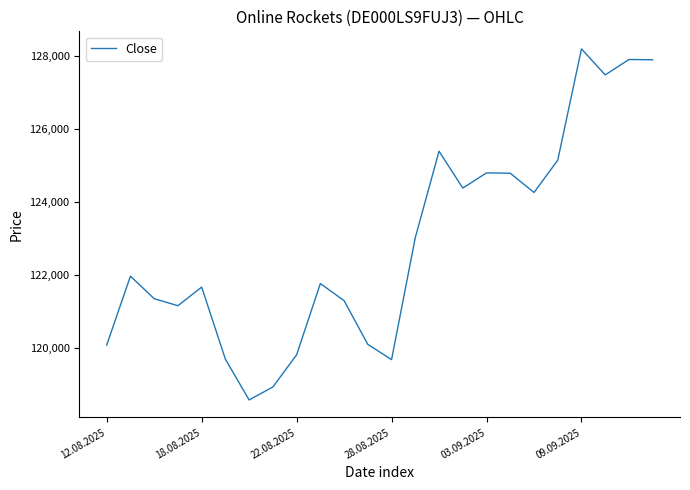

How many interior local valleys (lower than both neighbors) does the data have?

6